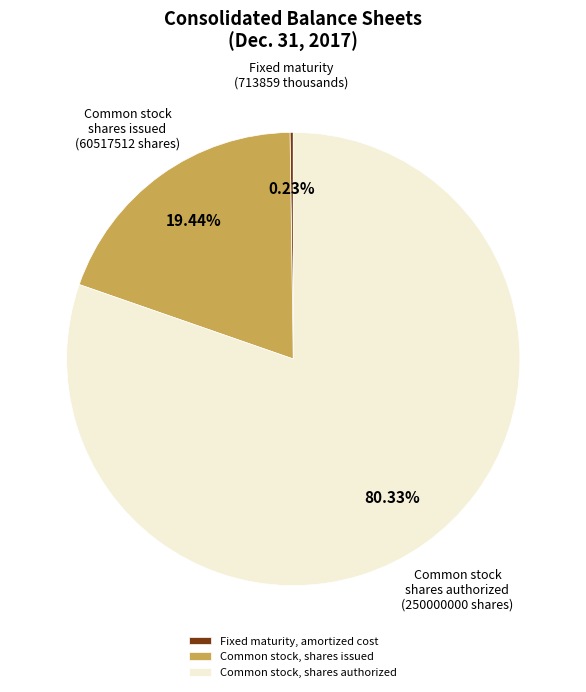

Between Common stock, shares authorized and Common stock, shares issued, which is larger?

Common stock, shares authorized